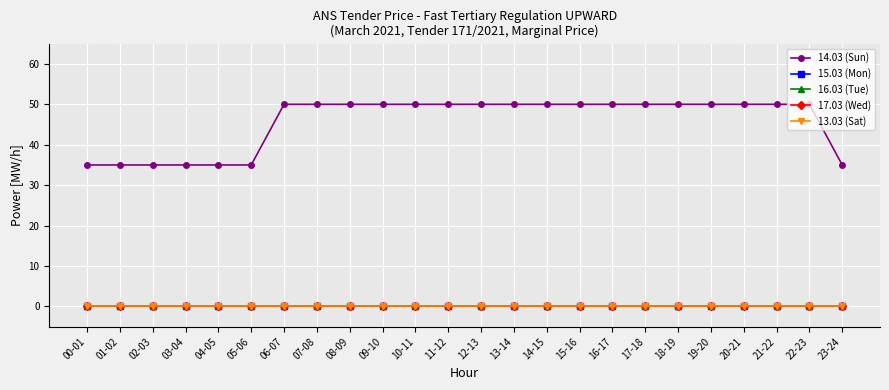

At which category is the sum across all series the highest?

06-07